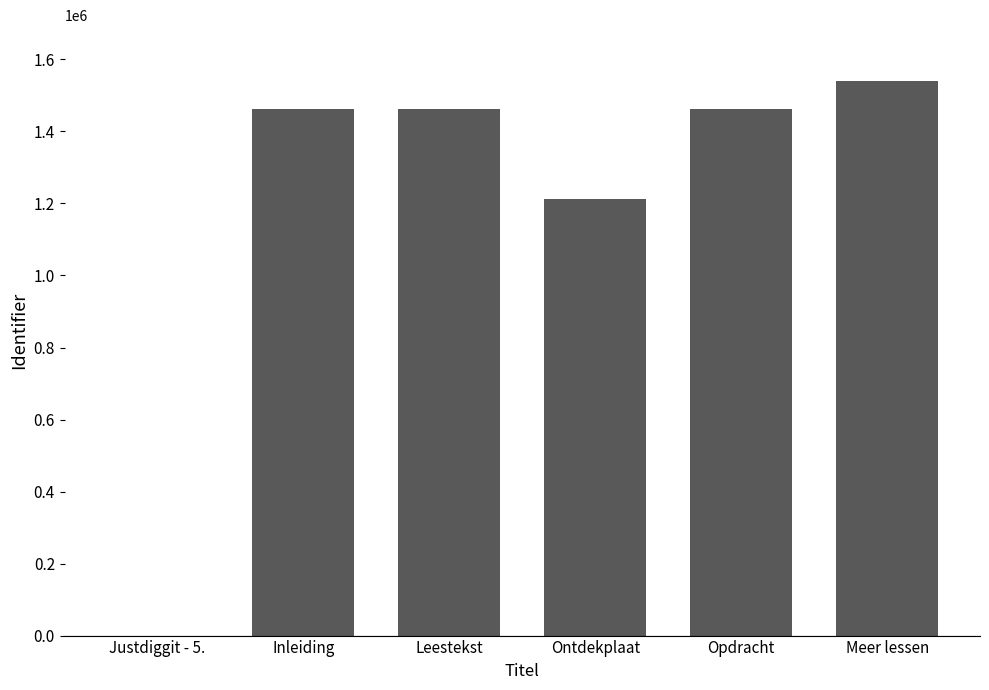

What is the change in value from Inleiding to Ontdekplaat?

-250963